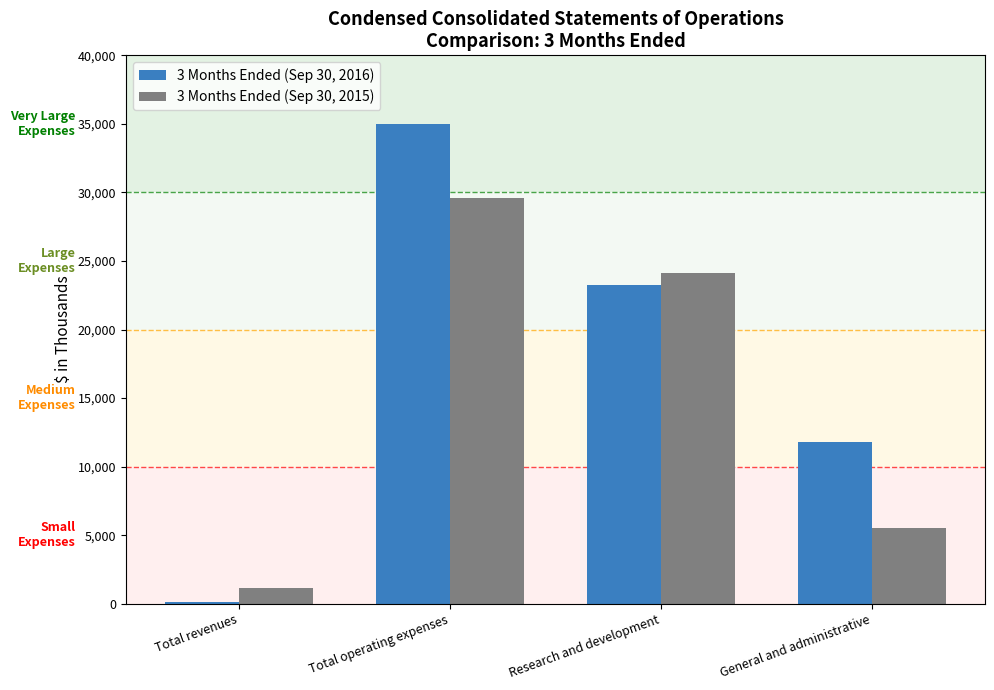

Which series has the widest spread of values?

3 Months Ended (Sep 30, 2016)